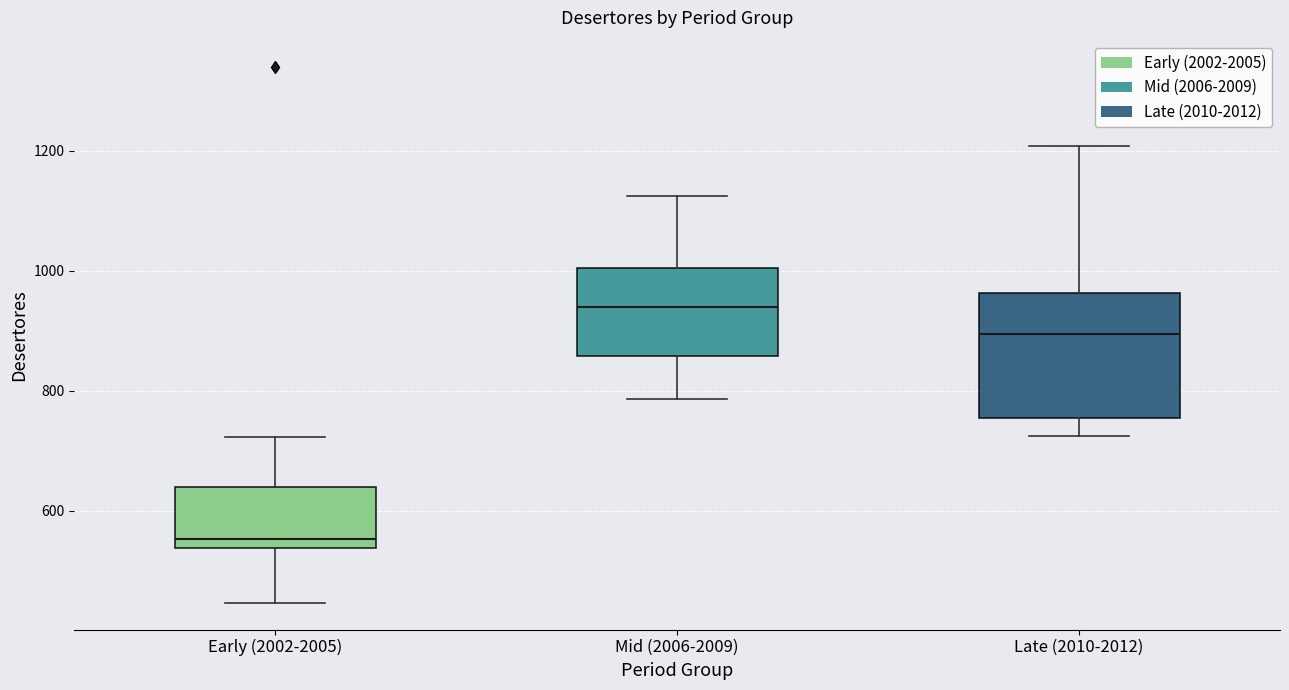

Reading left to right, read every box against the y-axis: the position of its median line, the range the box covers, and the ends of its whiskers. The values are not printed on the chart, so give them approximately, as read against the axis.

Early (2002-2005): median 560, box 540 to 640, whiskers 440 to 720
Mid (2006-2009): median 940, box 860 to 1000, whiskers 780 to 1120
Late (2010-2012): median 900, box 760 to 960, whiskers 720 to 1200